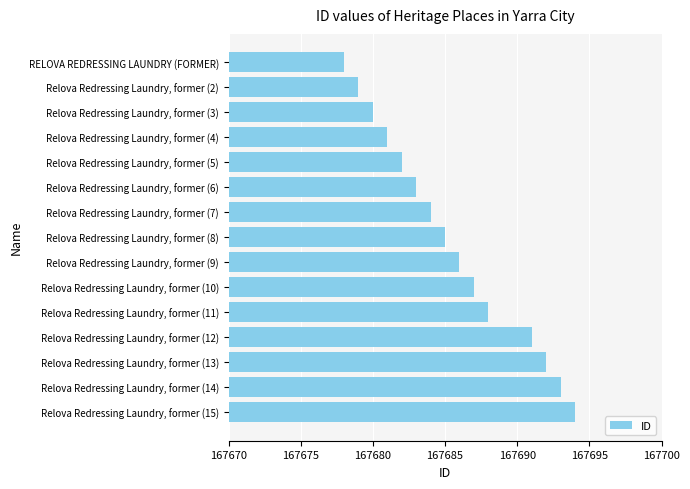

What value does the data have at Relova Redressing Laundry, former (5), to the nearest 5?

167680